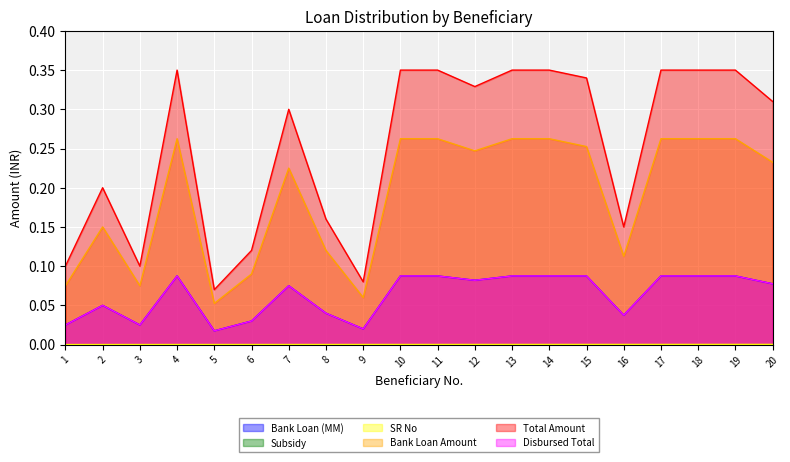

Reading left to right, what are all the values shown in this chart?

Bank Loan (MM): 1=0.0	2=0.1	3=0.0	4=0.1	5=0.0	6=0.0	7=0.1	8=0.0	9=0.0	10=0.1	11=0.1	12=0.1	13=0.1	14=0.1	15=0.1	16=0.0	17=0.1	18=0.1	19=0.1	20=0.1
SR No: 1=0.0	2=0.0	3=0.0	4=0.0	5=0.0	6=0.0	7=0.0	8=0.0	9=0.0	10=0.0	11=0.0	12=0.0	13=0.0	14=0.0	15=0.0	16=0.0	17=0.0	18=0.0	19=0.0	20=0.0
Bank Loan Amount: 1=0.1	2=0.1	3=0.1	4=0.3	5=0.1	6=0.1	7=0.2	8=0.1	9=0.1	10=0.3	11=0.3	12=0.2	13=0.3	14=0.3	15=0.3	16=0.1	17=0.3	18=0.3	19=0.3	20=0.2
Total Amount: 1=0.1	2=0.2	3=0.1	4=0.3	5=0.1	6=0.1	7=0.3	8=0.2	9=0.1	10=0.3	11=0.3	12=0.3	13=0.3	14=0.3	15=0.3	16=0.1	17=0.3	18=0.3	19=0.3	20=0.3
Disbursed Total: 1=0.0	2=0.1	3=0.0	4=0.1	5=0.0	6=0.0	7=0.1	8=0.0	9=0.0	10=0.1	11=0.1	12=0.1	13=0.1	14=0.1	15=0.1	16=0.0	17=0.1	18=0.1	19=0.1	20=0.1